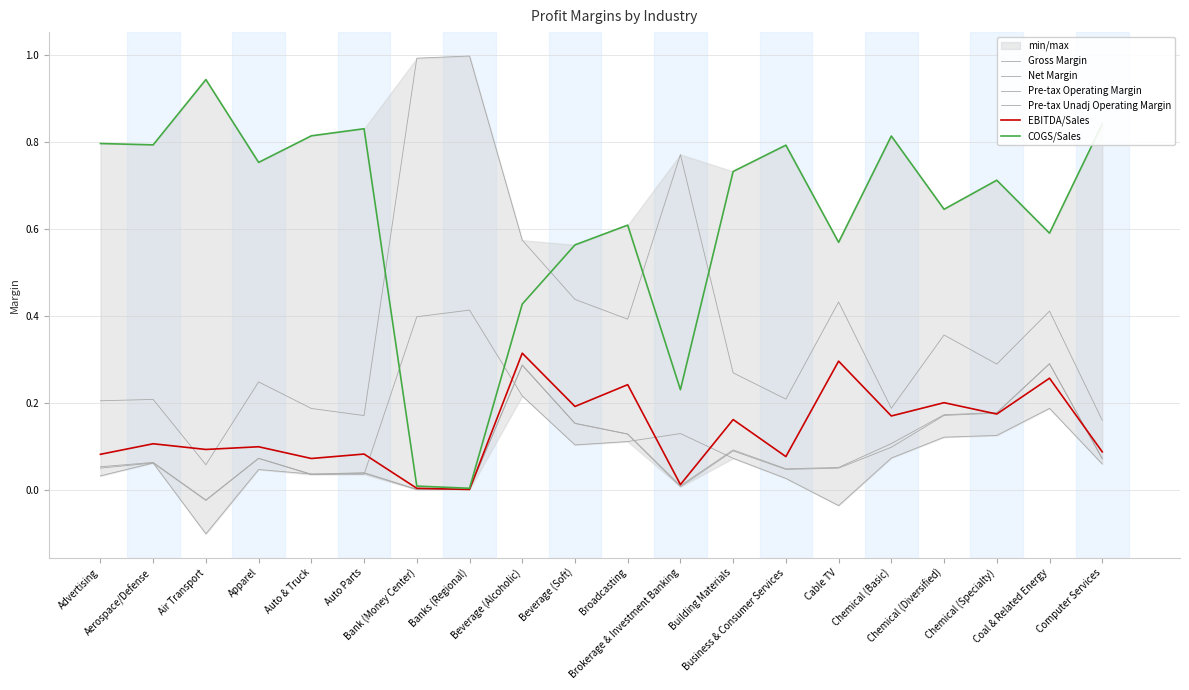

What is the sum of the Pre-tax Operating Margin values at Cable TV and Brokerage & Investment Banking?

0.1